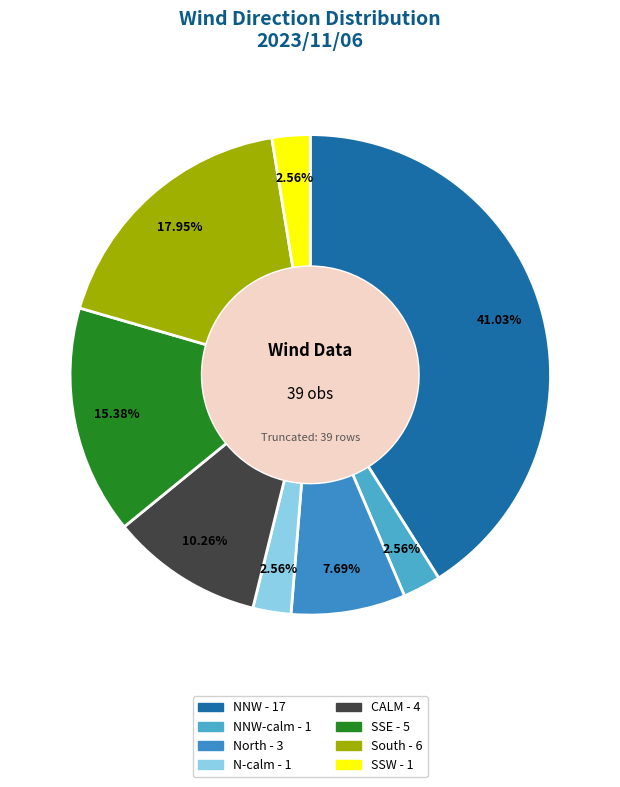

How many slices are in this pie chart?

8